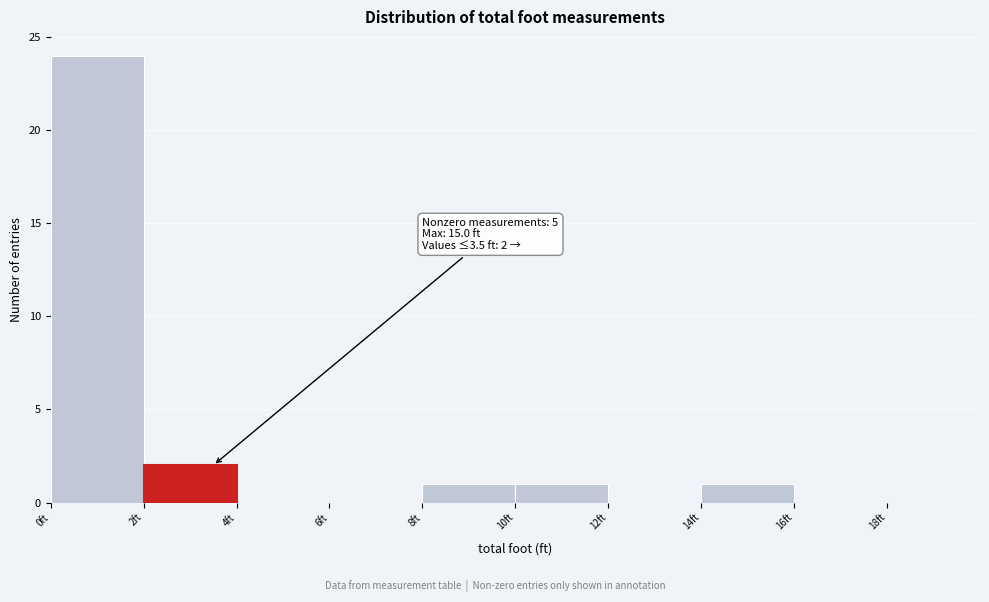

Which range on the x-axis has the tallest bar?

0 to 2